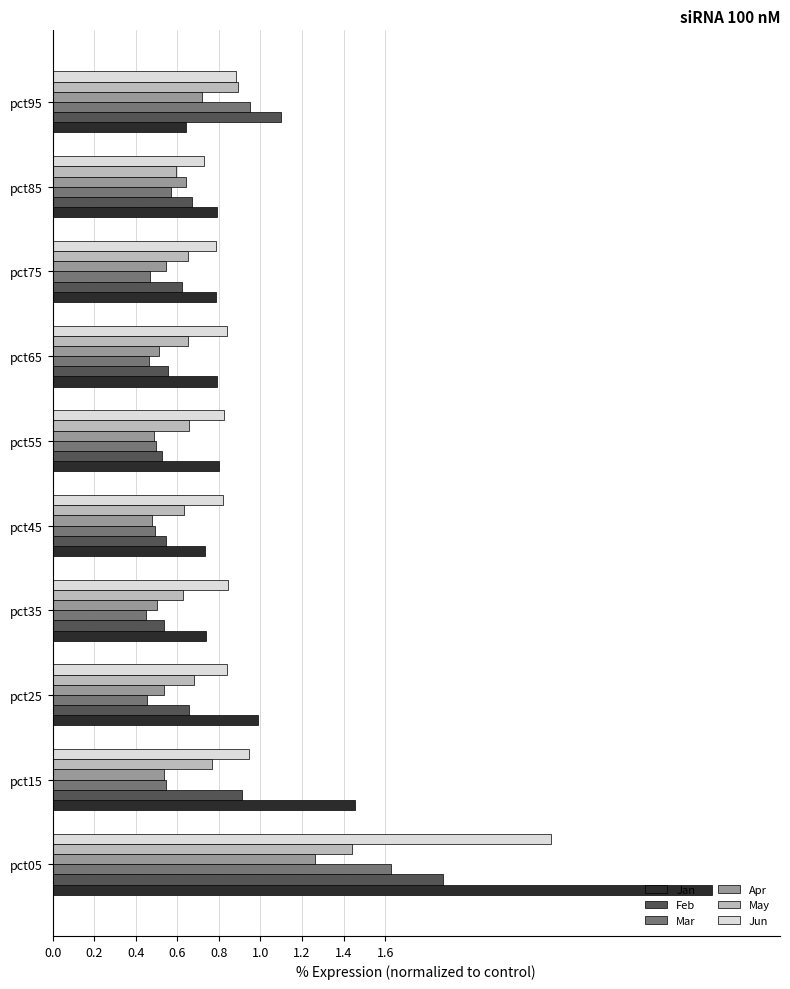

Which series has the largest range (max minus min)?

Jan